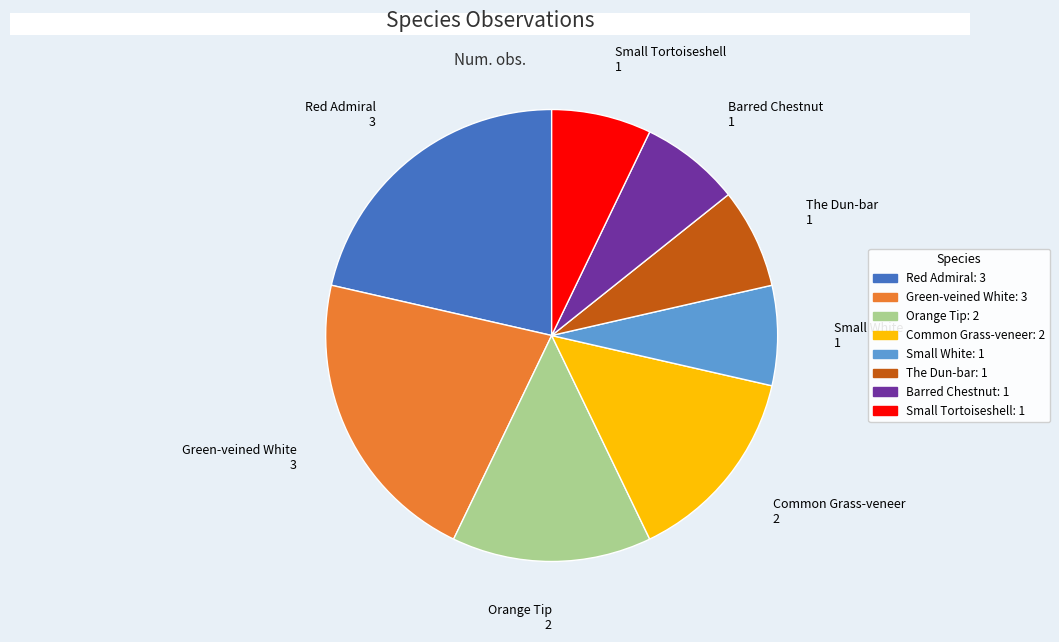

Which has a higher value, Common Grass-veneer or Red Admiral?

Red Admiral